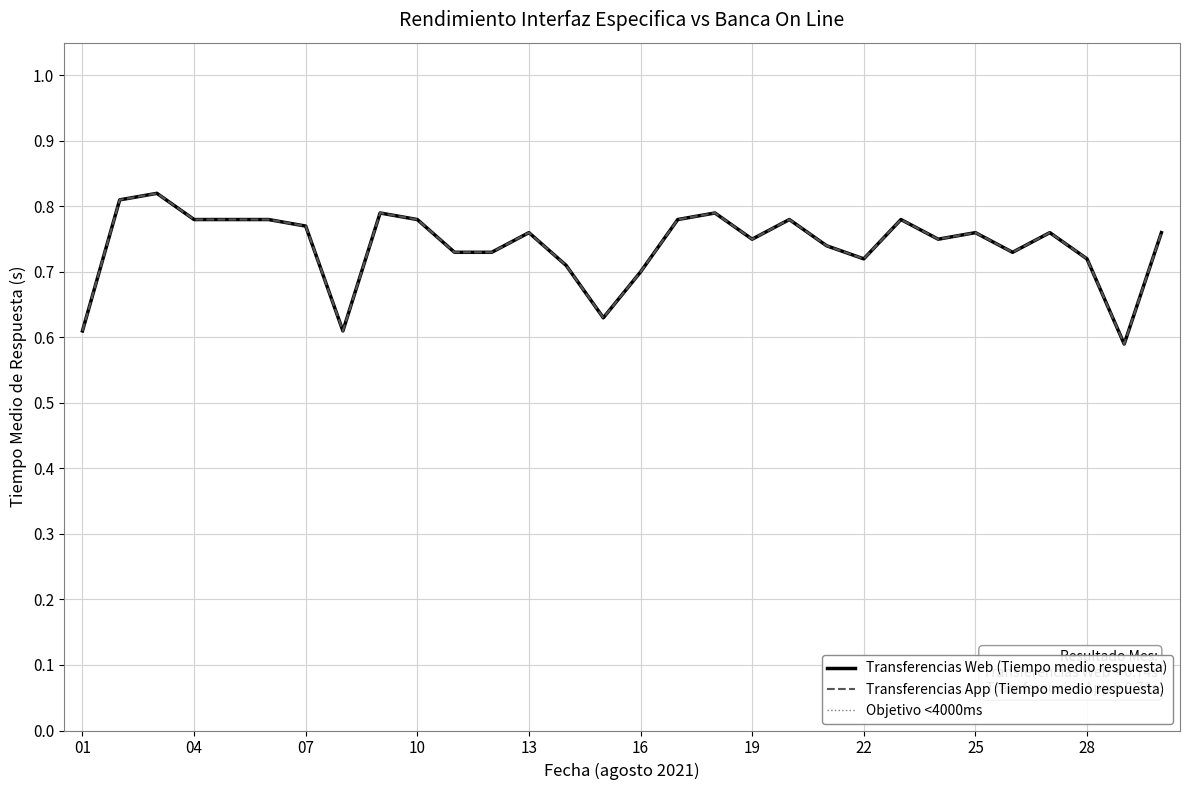

What is the sum of all Transferencias App (Tiempo medio respuesta) values?

22.2